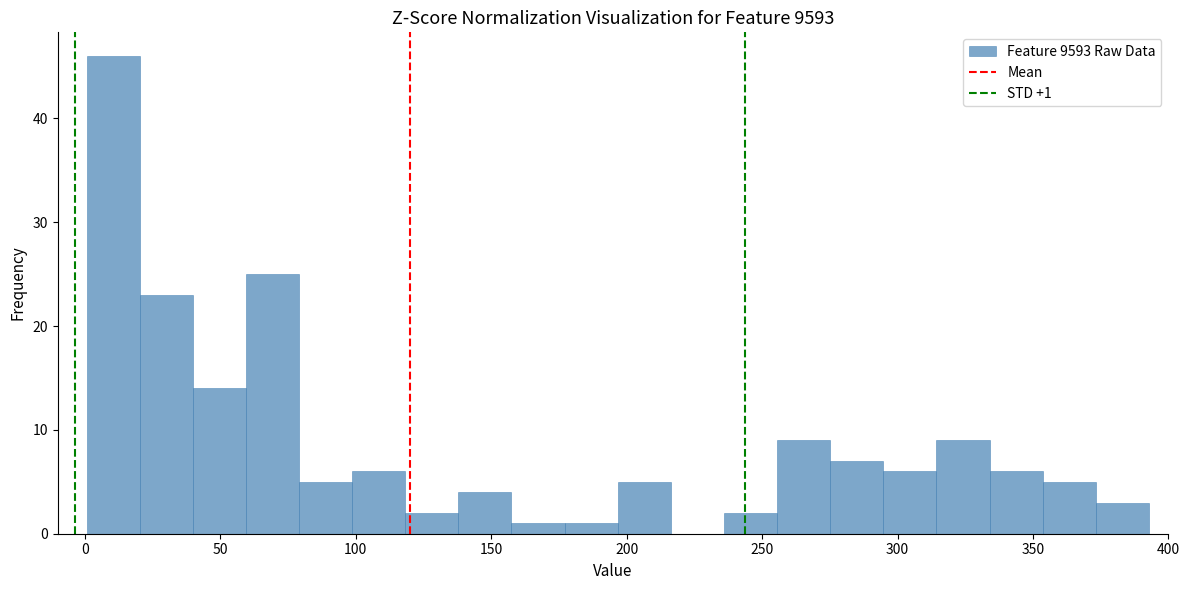

Read against the x-axis, roughly where is the centre of the tallest bar?

10